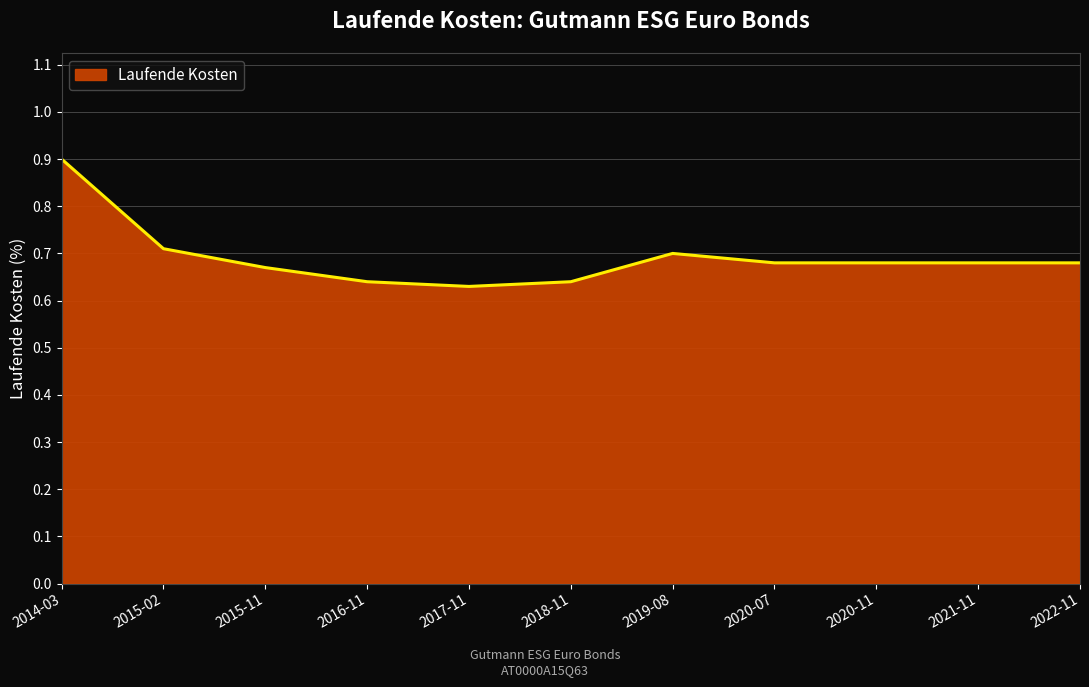

Between 2022-11 and 2014-03, which is larger?

2014-03